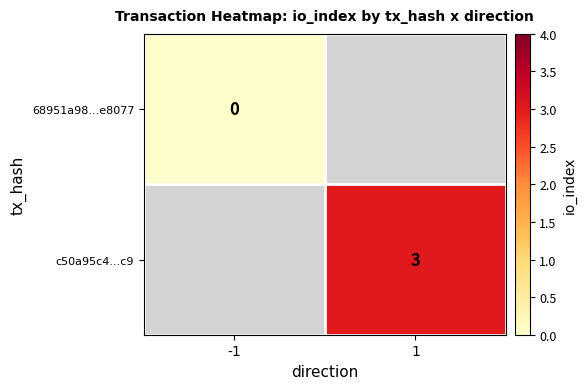

The value of c50a95c4...c9 at 1 is 1. True or false?

False